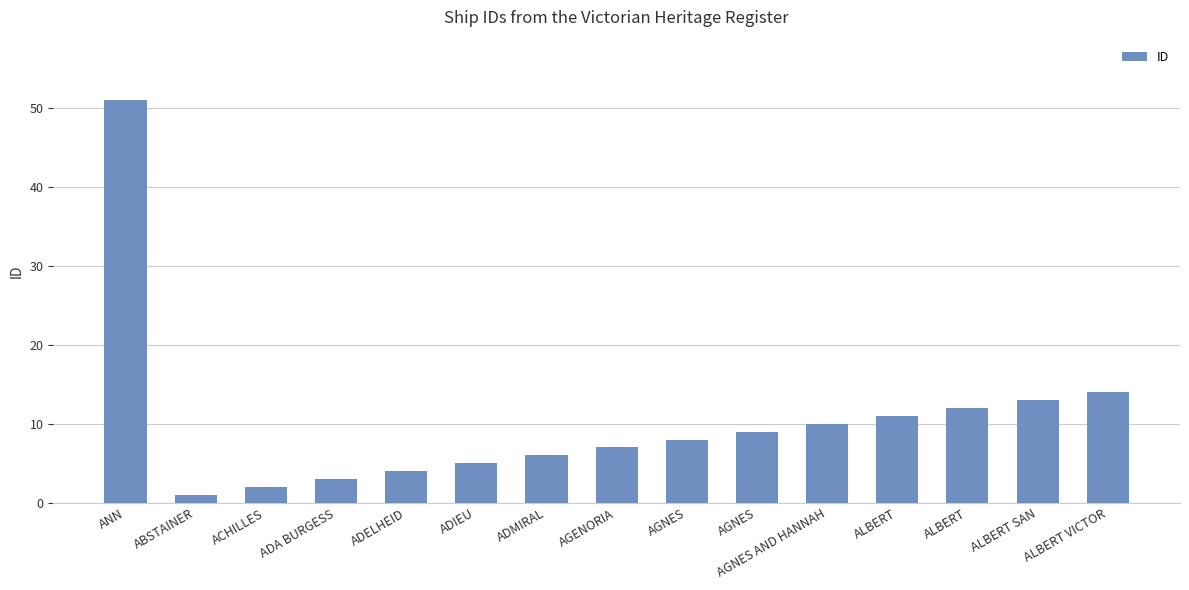

How many categories are shown in the chart?

15